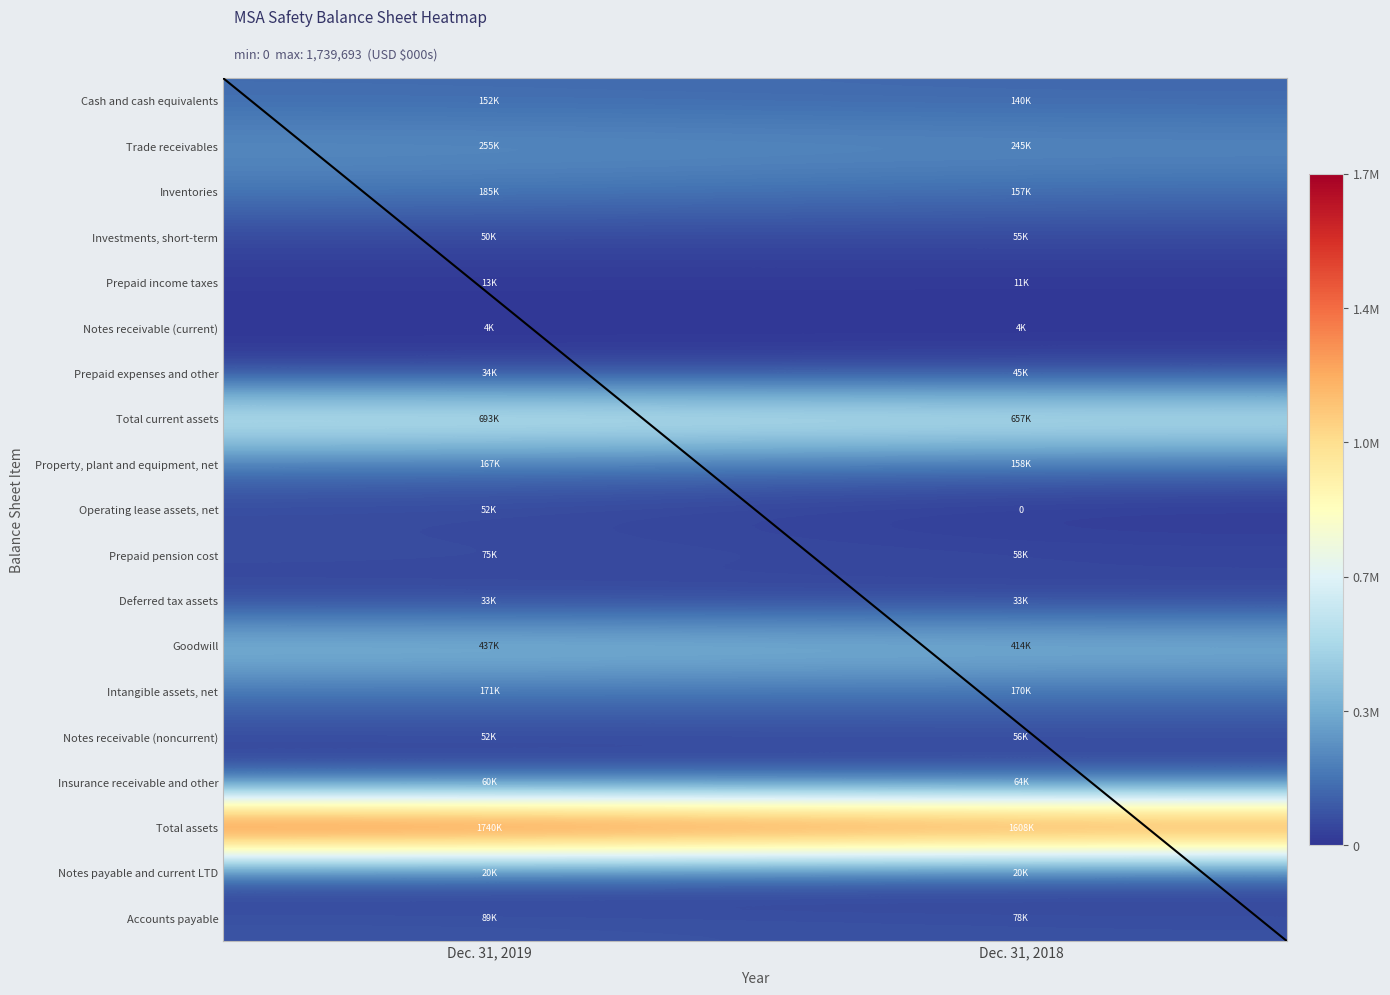

Is it true that Accounts payable equals 78367 at Dec. 31, 2018?

True